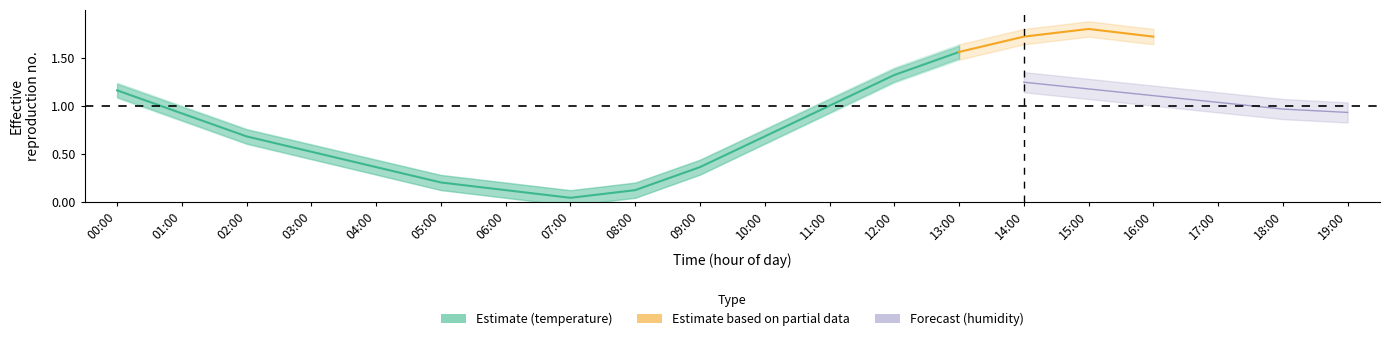

The chart shows a value of 0.4 at 09:00. True or false?

True